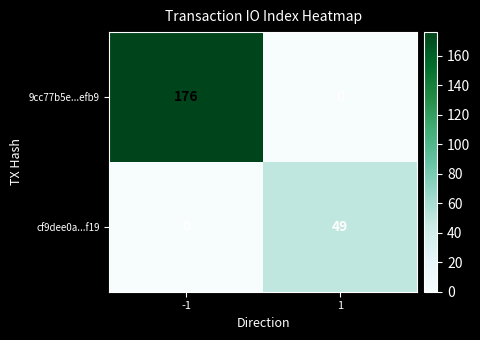

At 1, list the series in order from largest to smallest.

cf9dee0a...f19, 9cc77b5e...efb9